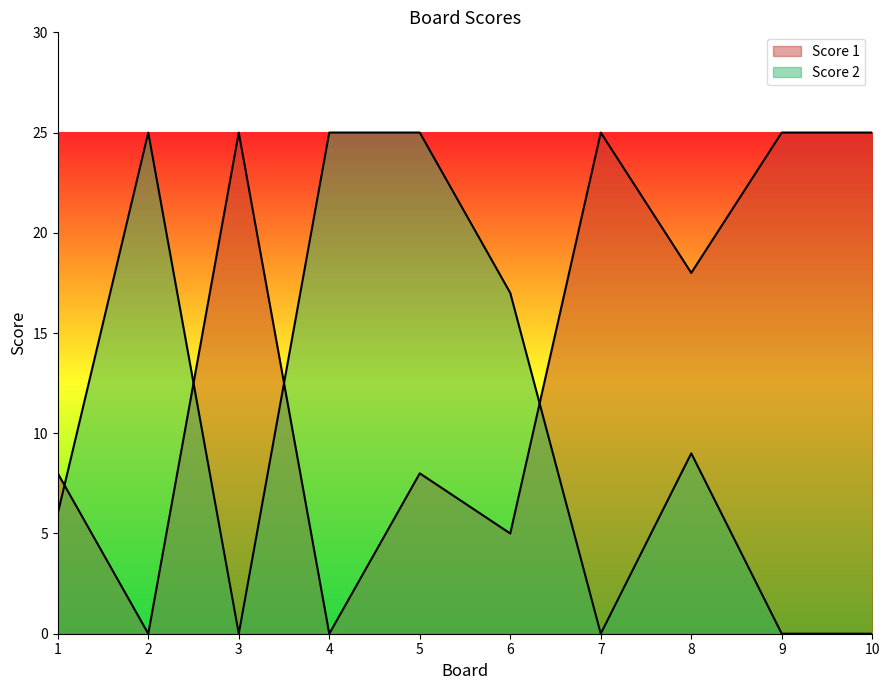

At which label does Score 2 reach its peak?

2